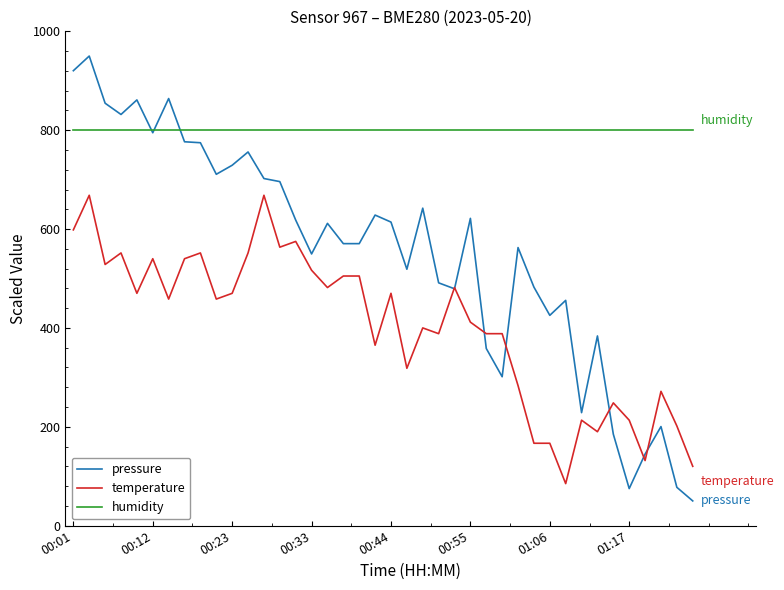

What is the maximum value for humidity?

800.0